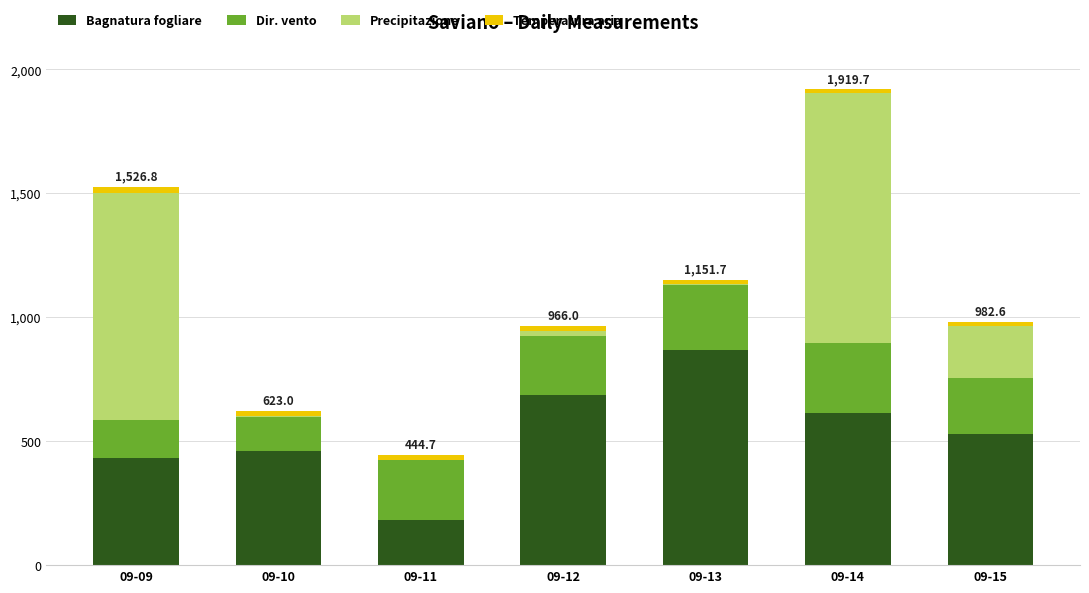

How many distinct data groups are displayed?

4